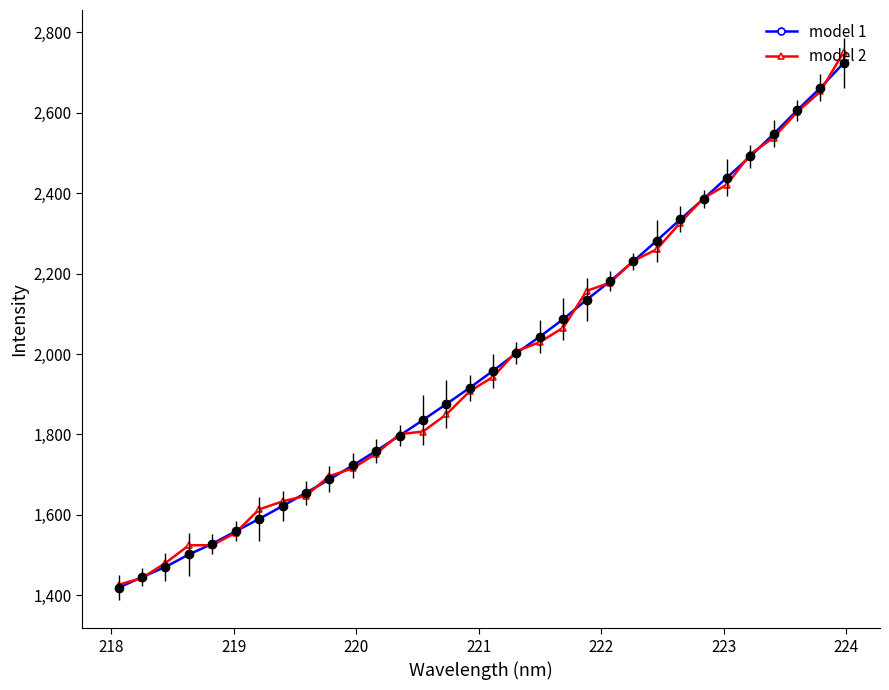

What is the highest value of the model 1 series?

2724.2